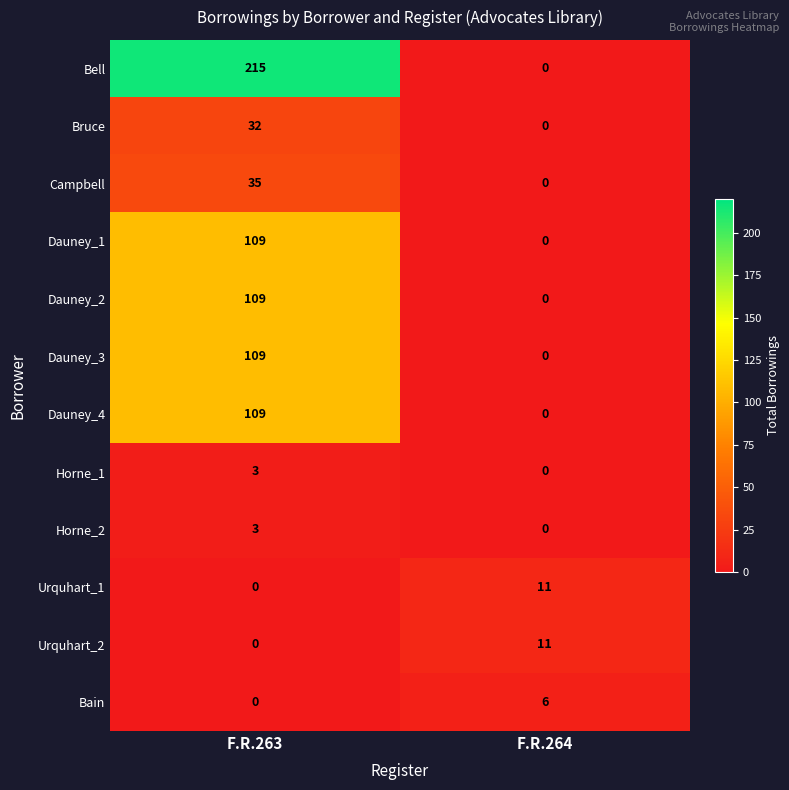

What is the maximum value shown in the chart?

215